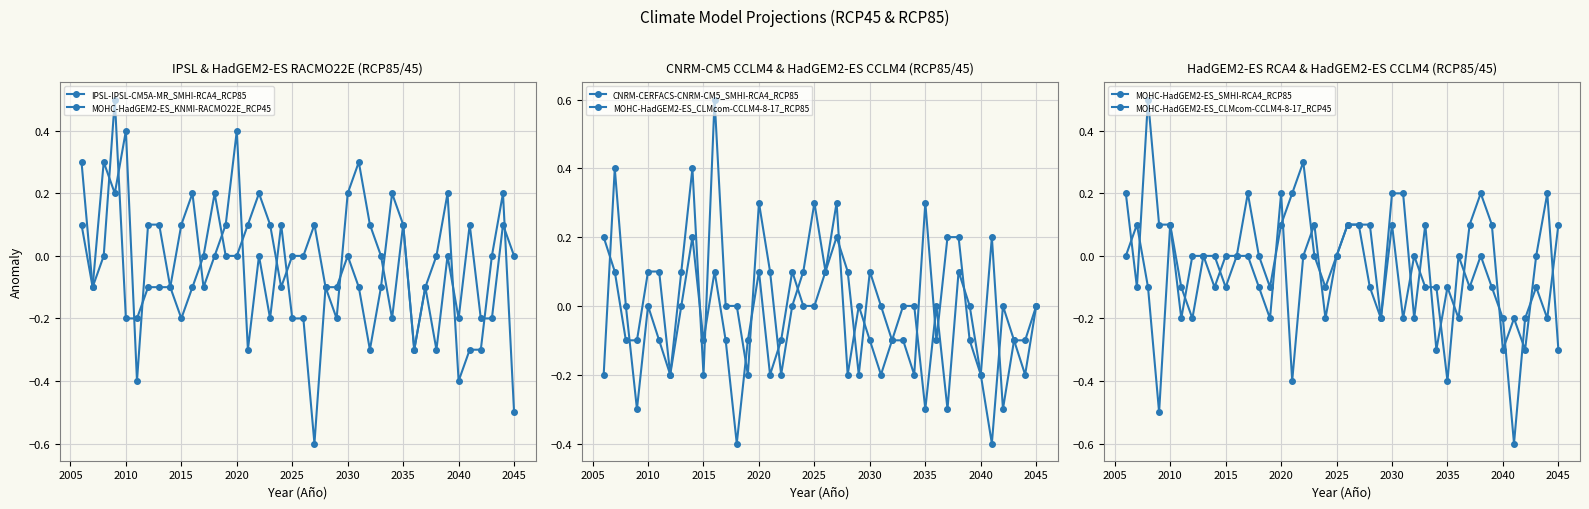

Where is the first local maximum for IPSL-IPSL-CM5A-MR_SMHI-RCA4_RCP85?

2015